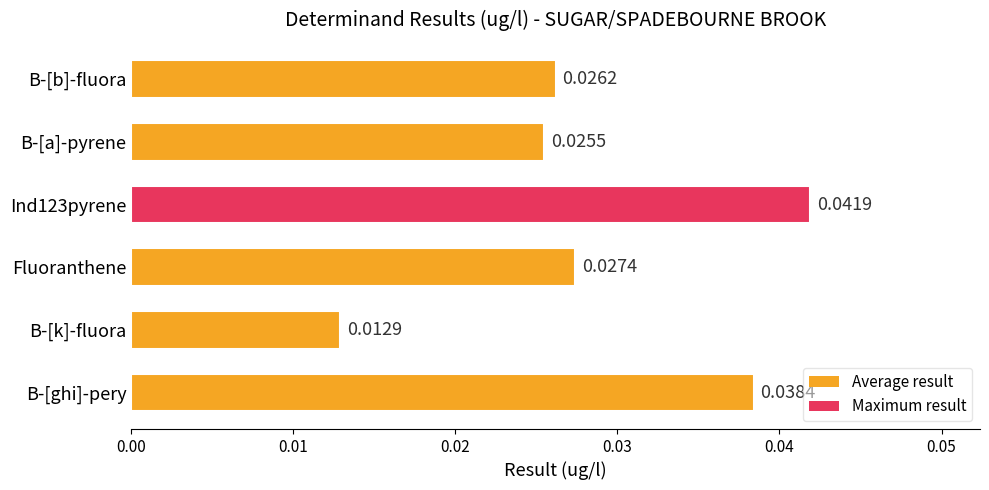

Rank the categories by value from lowest to highest.

B-[k]-fluora, B-[a]-pyrene, B-[b]-fluora, Fluoranthene, B-[ghi]-pery, Ind123pyrene